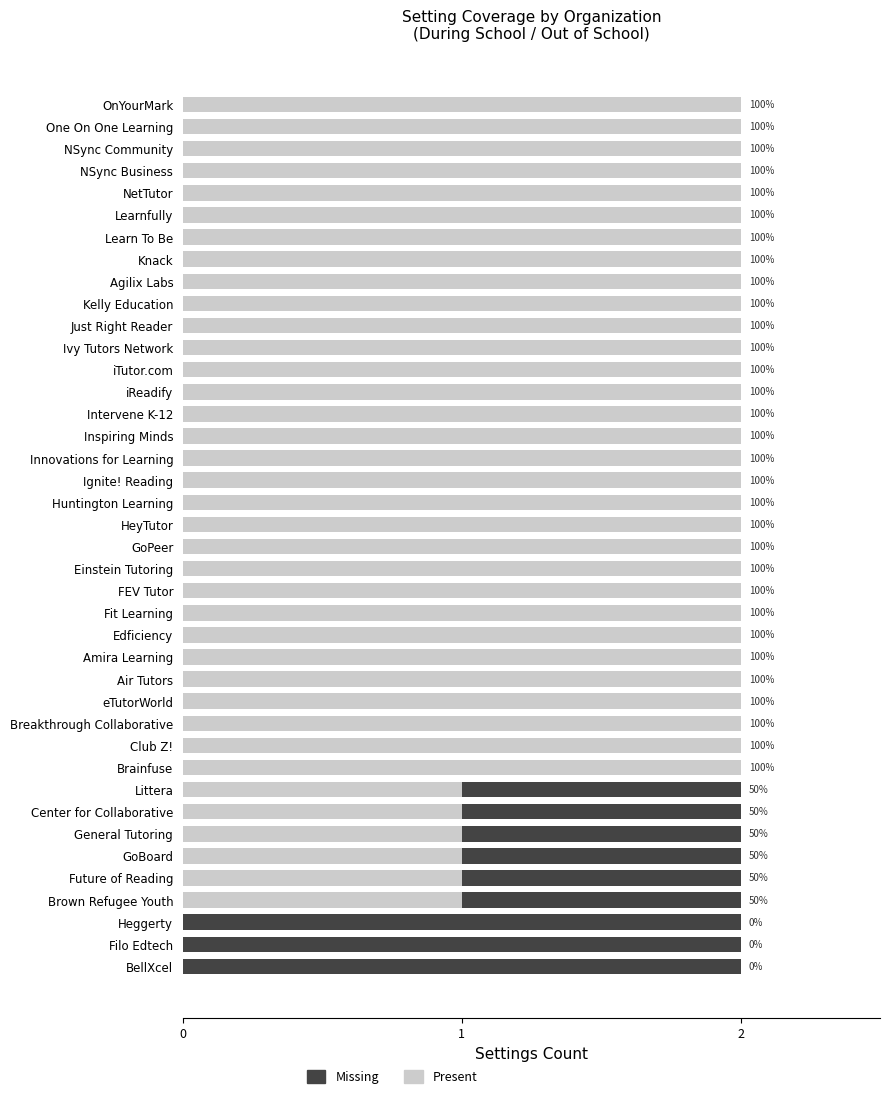

What are all the series names shown in the legend?

Missing, Present